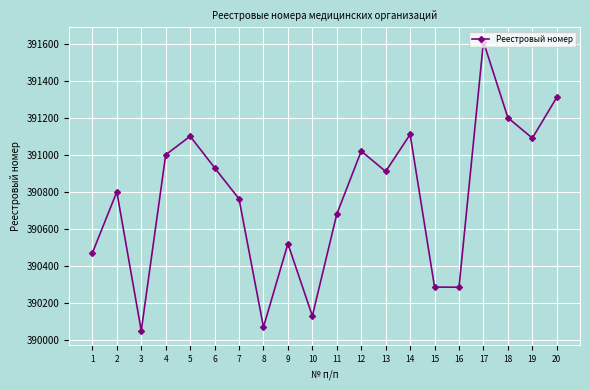

What is the difference between the values at 5 and 16?

815